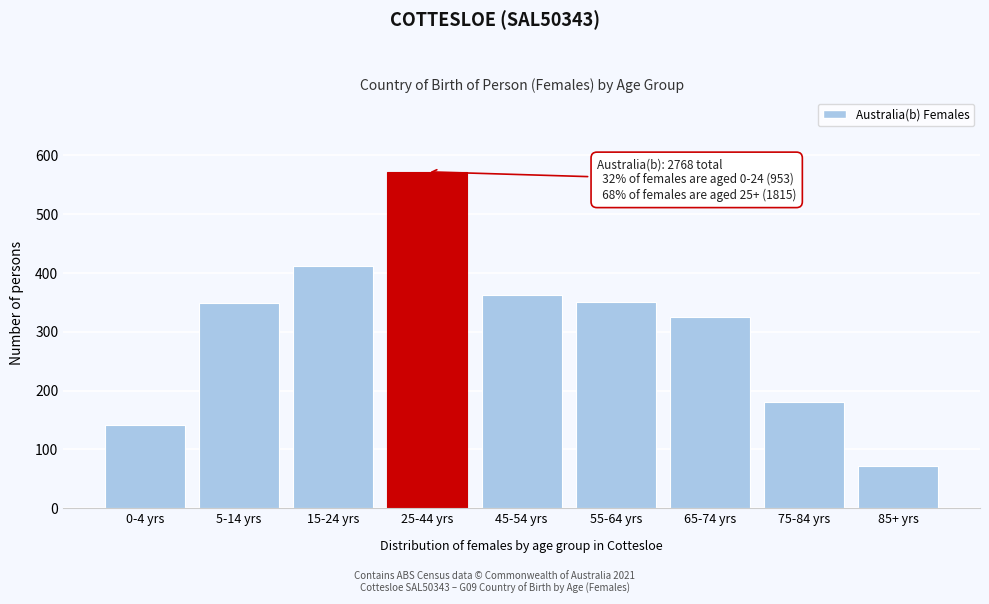

What is the difference between the maximum and minimum values?

500